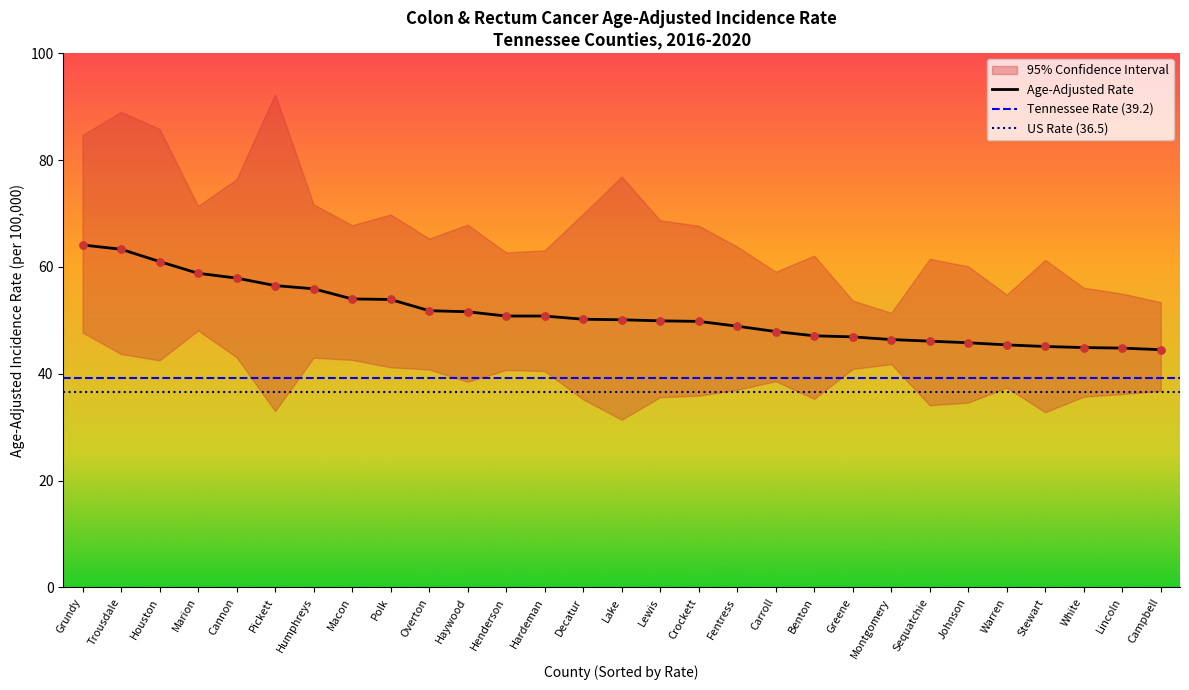

At how many categories does at least one series exceed 78?

4